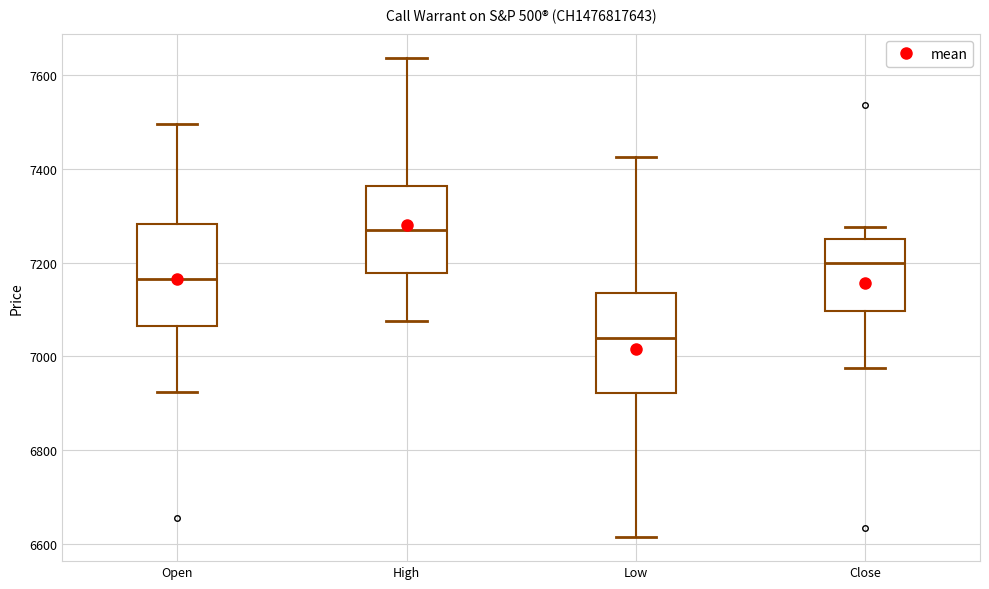

Where is the lower edge of the box for High on the y-axis? The values are not printed on the chart, so give them approximately, as read against the axis.

7180